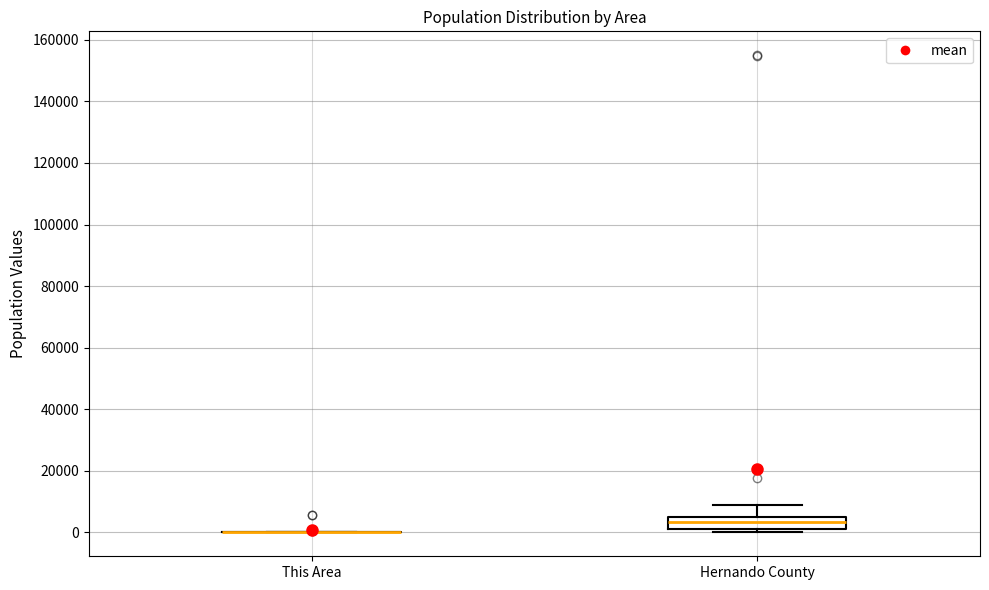

Where does the upper whisker of the box for Hernando County end on the y-axis? The values are not printed on the chart, so give them approximately, as read against the axis.

8000